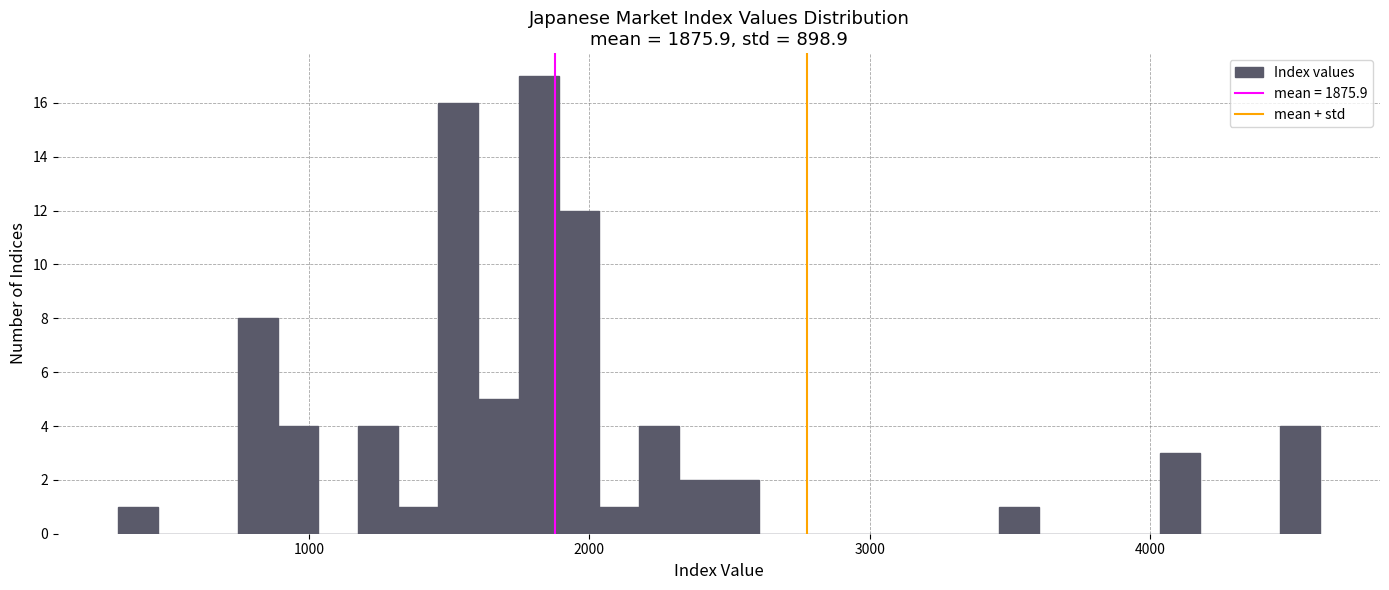

Read against the x-axis, roughly where is the centre of the tallest bar?

1800